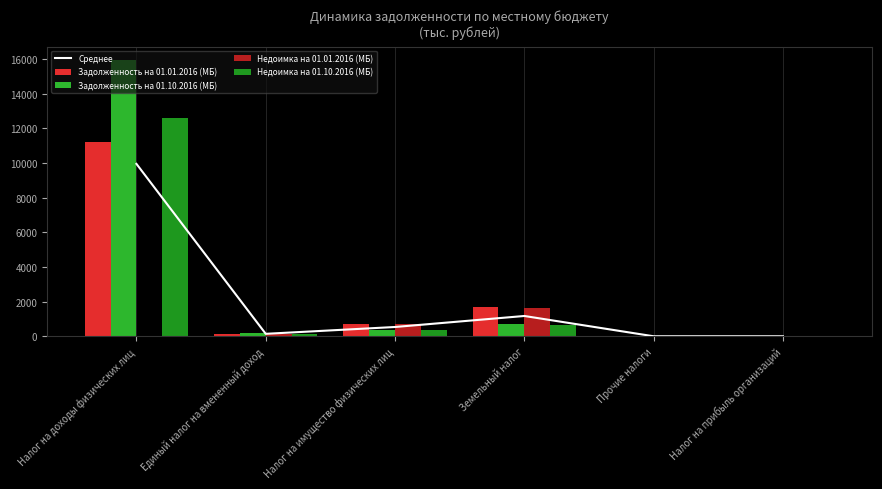

How many groups of bars are there?

6